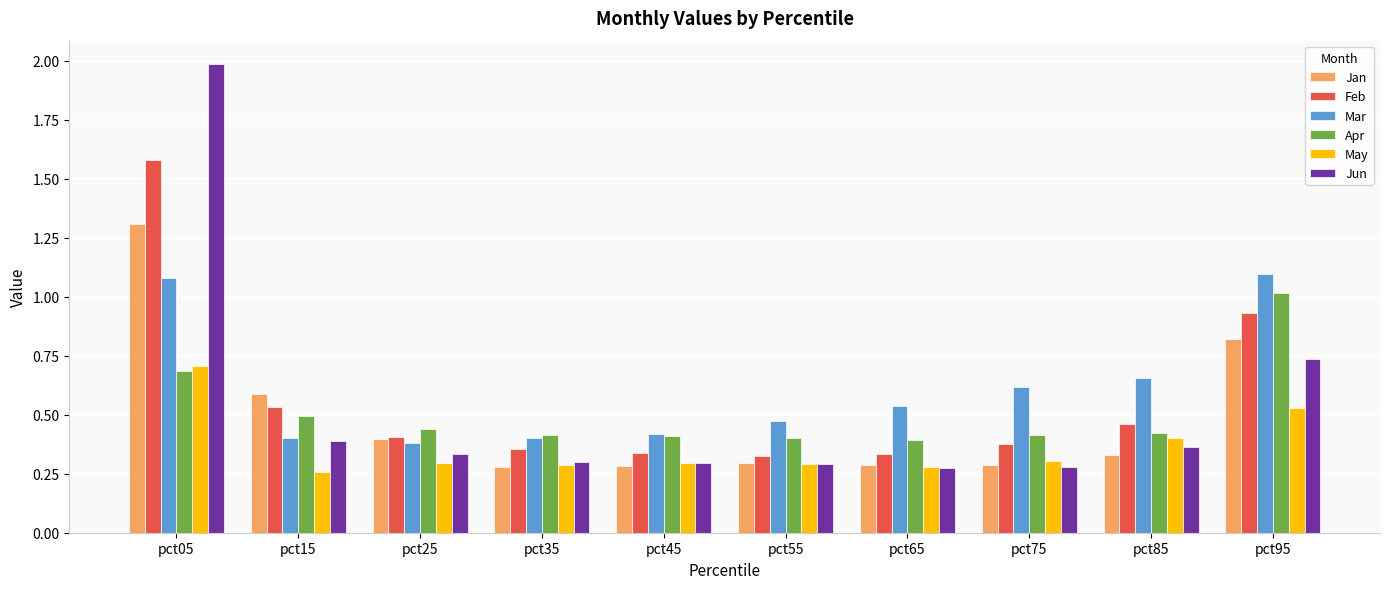

At which category does the chart reach its peak across all series?

pct05